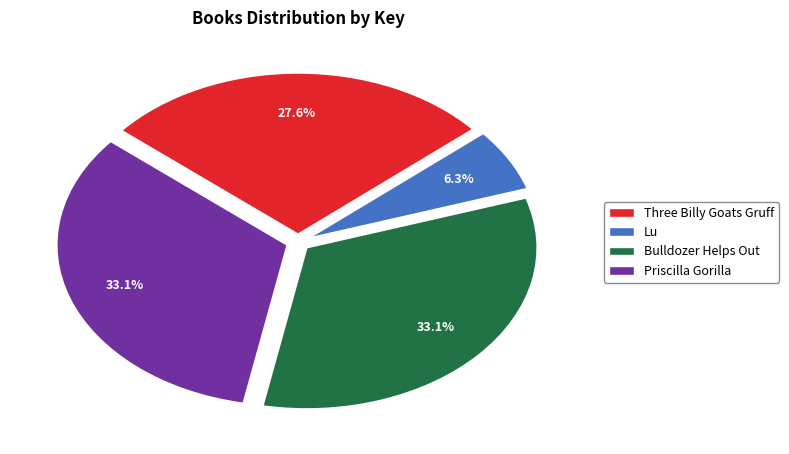

To the nearest percent, what portion does Bulldozer Helps Out represent?

33%